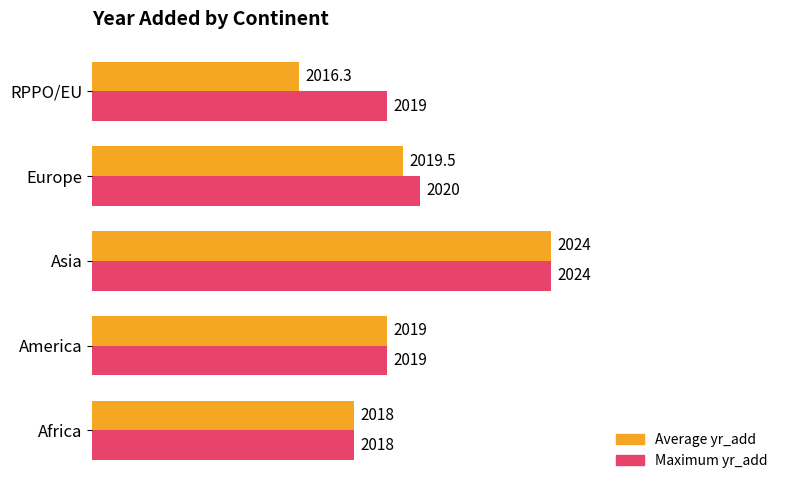

At Europe, list the series in order from largest to smallest.

Maximum yr_add, Average yr_add